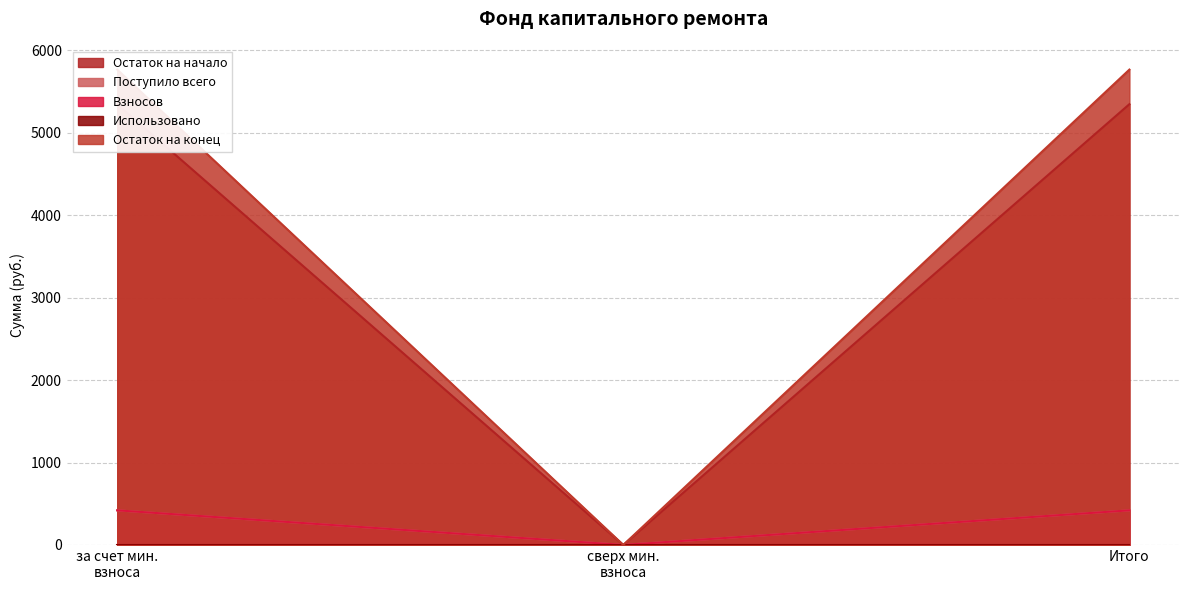

What is the average value of the Взносов series?

279.9